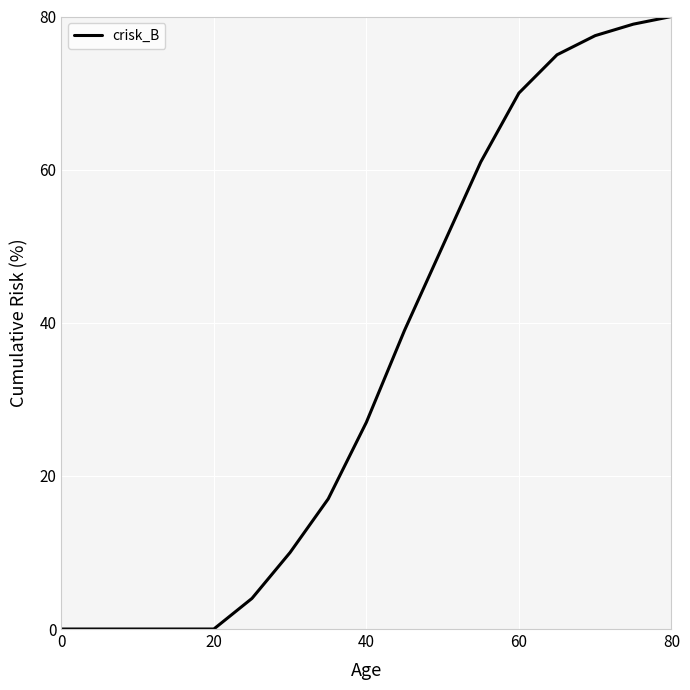

What is the maximum value shown in the chart?

80.0